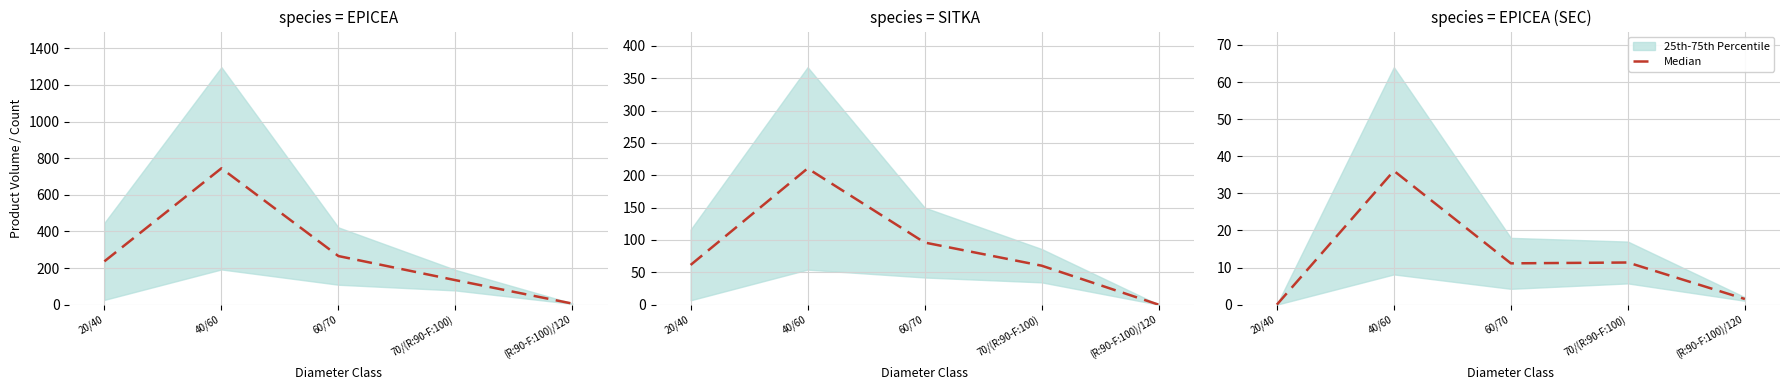

At which label is the value closest to 18?

70/(R:90-F:100)